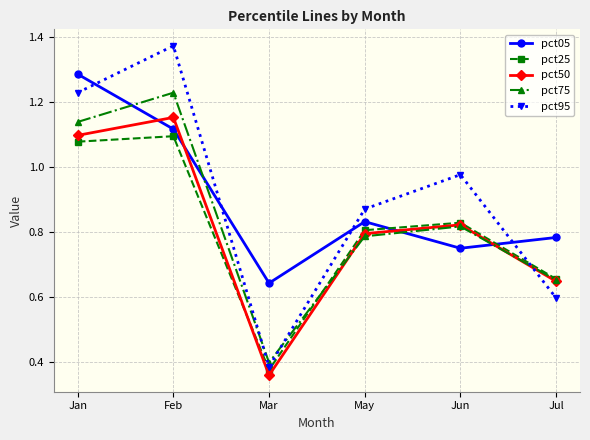

What is the spread (max minus min) of values at Feb?

0.3